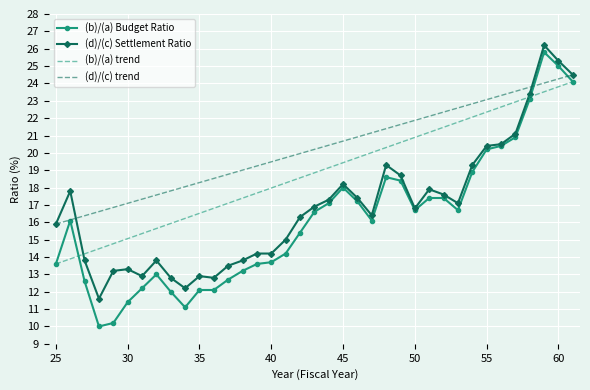

List the series in order of their overall mean, highest first.

(d)/(c) trend, (b)/(a) trend, (d)/(c) Settlement Ratio, (b)/(a) Budget Ratio